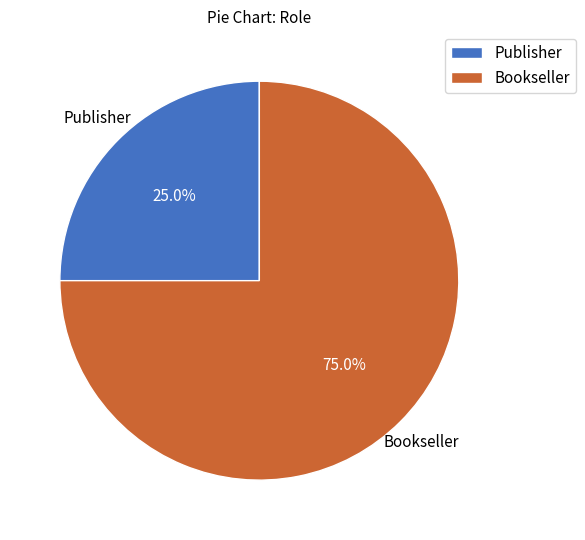

Rank the categories by value from highest to lowest.

Bookseller, Publisher